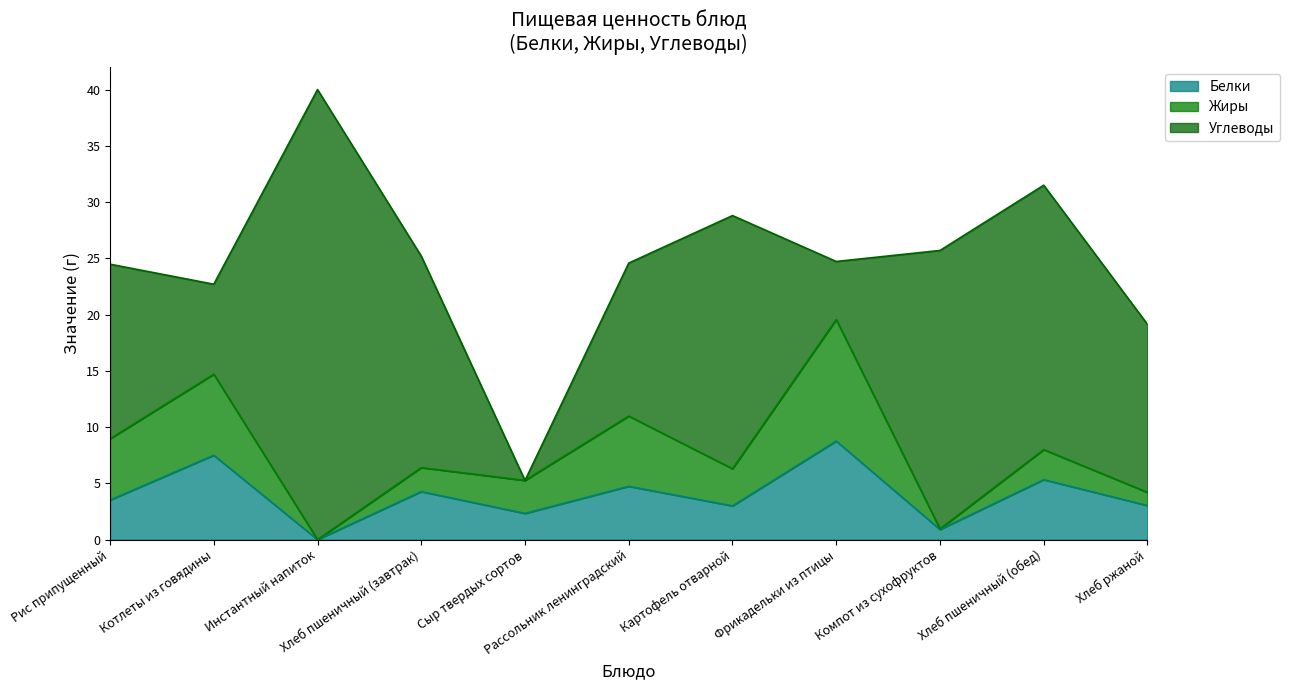

What is the difference between the maximum and second lowest values in the Углеводы series?

34.8